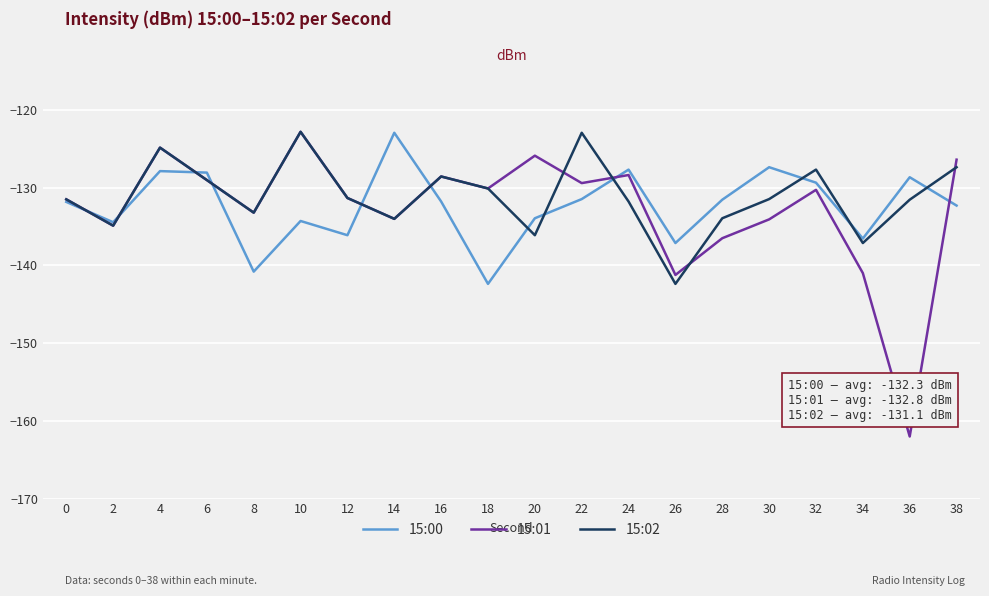

Between 4 and 8, which series saw the biggest shift?

15:00